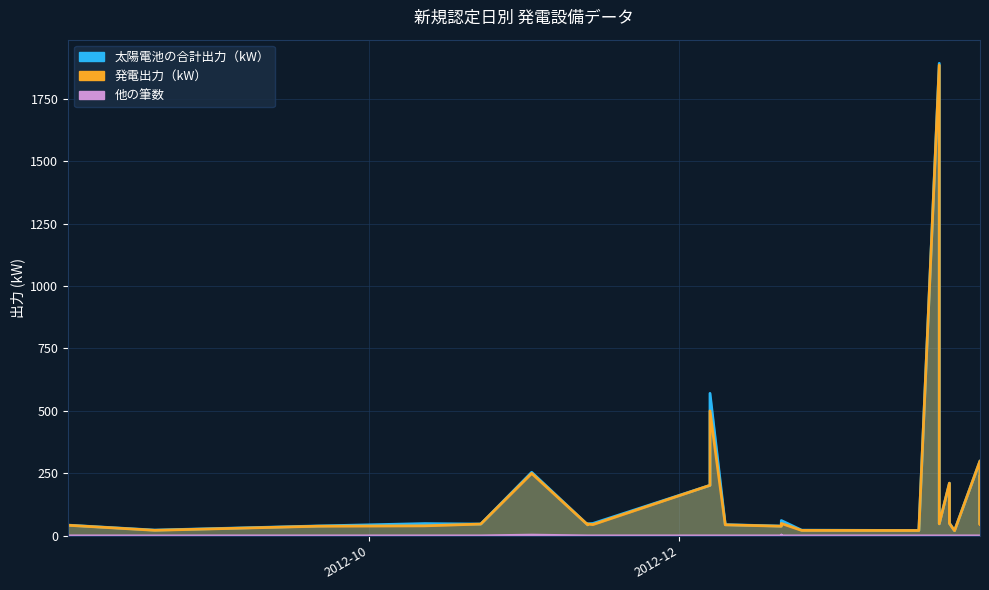

At which label does 太陽電池の合計出力（kW） reach its minimum?

2013-01-24